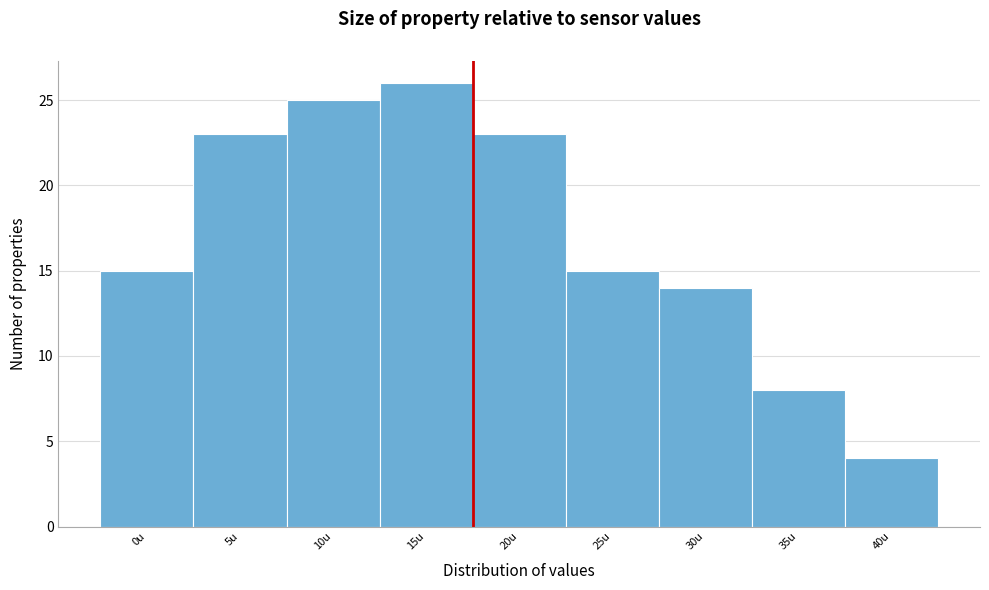

Reading left to right, extract all data points from this chart.

15	23	25	26	23	15	14	8	4